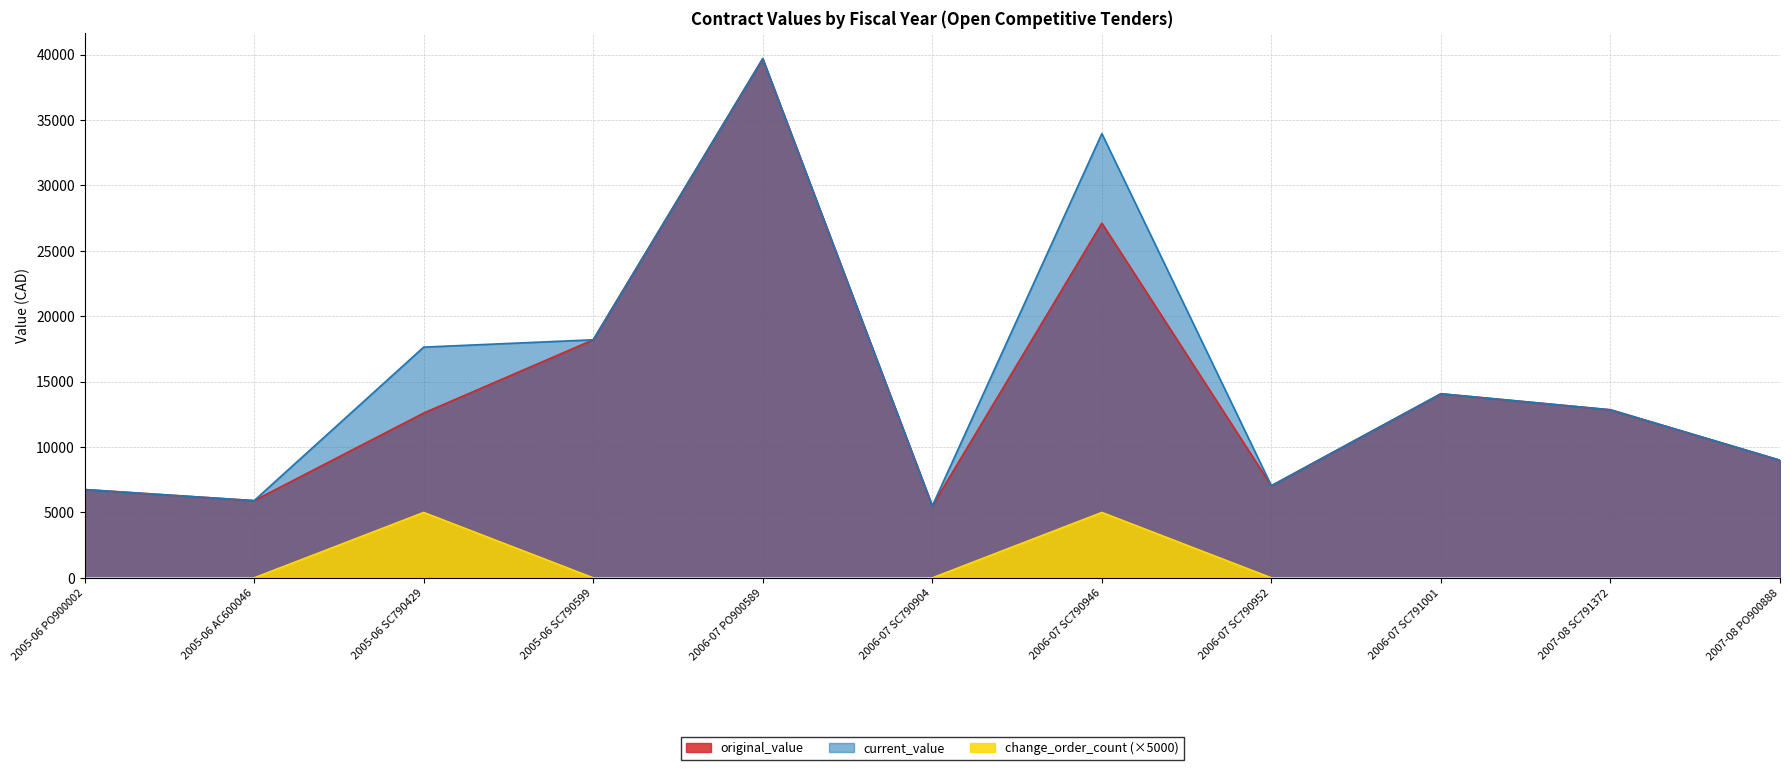

How many series are shown in this chart?

3